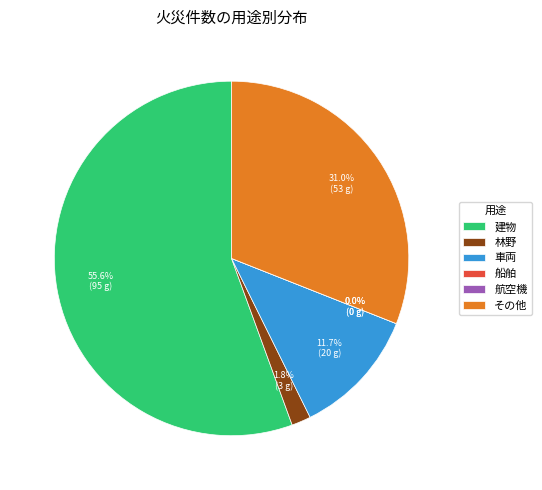

How many slices are in this pie chart?

6